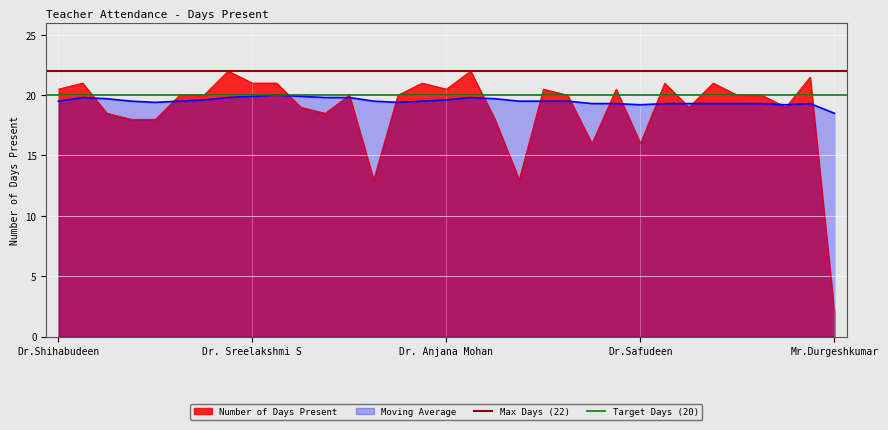

True or false: Number of Days Present has a value of 31.9 at Dr. Sreelakshmi S.

False